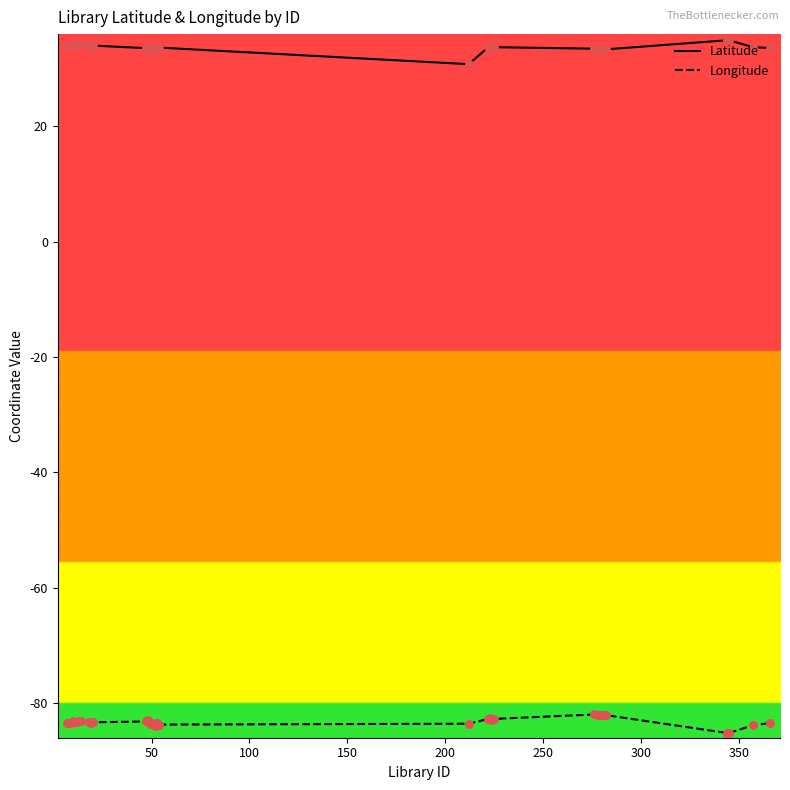

True or false: Longitude and Latitude intersect in this chart.

False